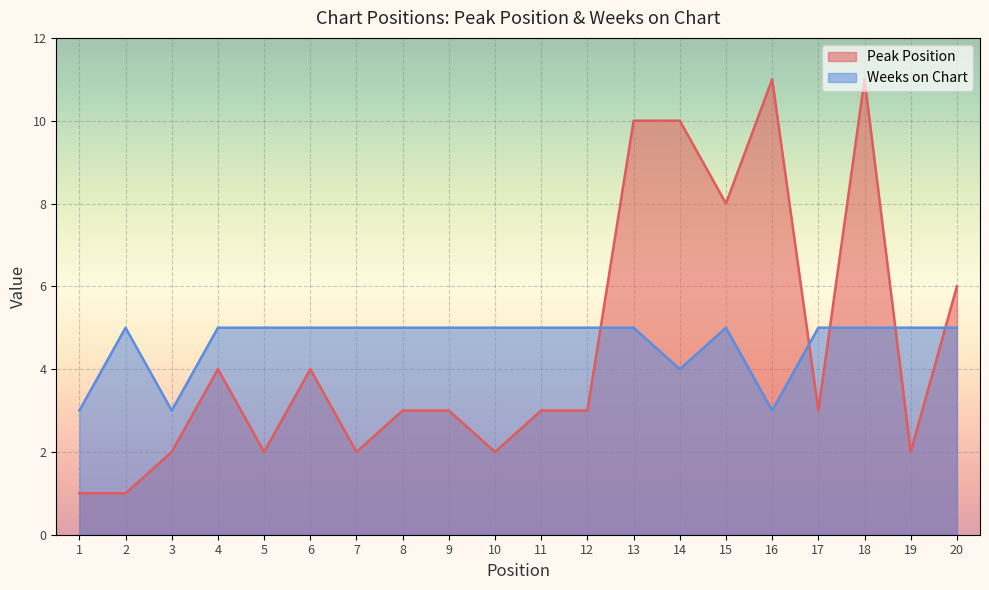

Reading right to left, what are all the values shown in this chart?

Peak Position: 6	2	11	3	11	8	10	10	3	3	2	3	3	2	4	2	4	2	1	1
Weeks on Chart: 5	5	5	5	3	5	4	5	5	5	5	5	5	5	5	5	5	3	5	3